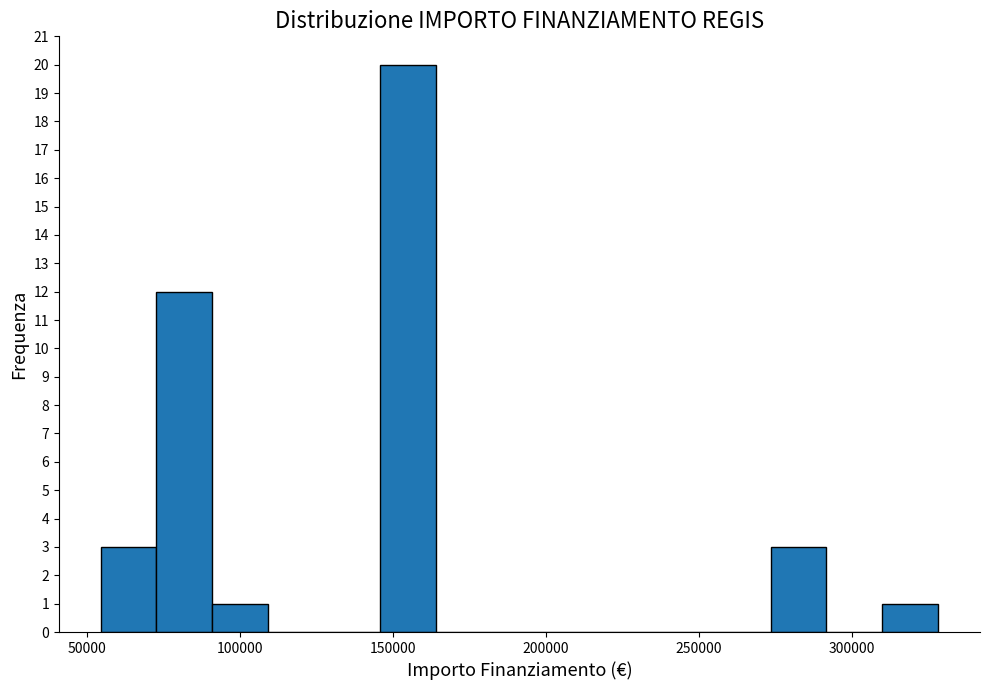

Around what value on the x-axis is the tallest bar? Give the approximate position of its centre, as read against the axis.

155000